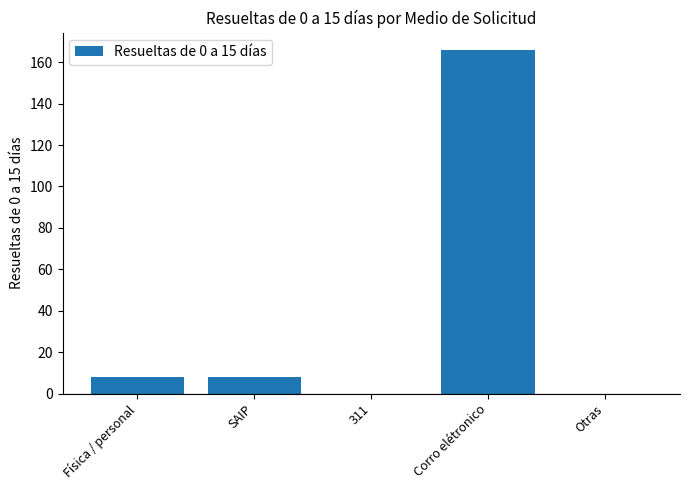

The value at 311 is 0. True or false?

True